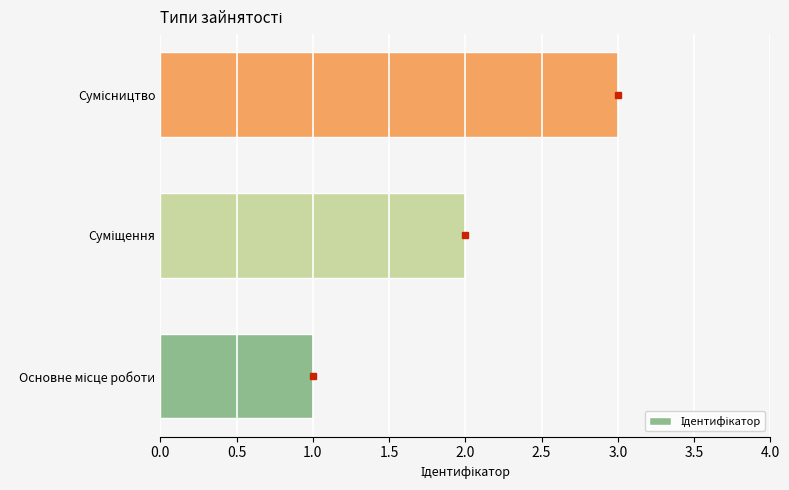

What is the sum of all values?

6